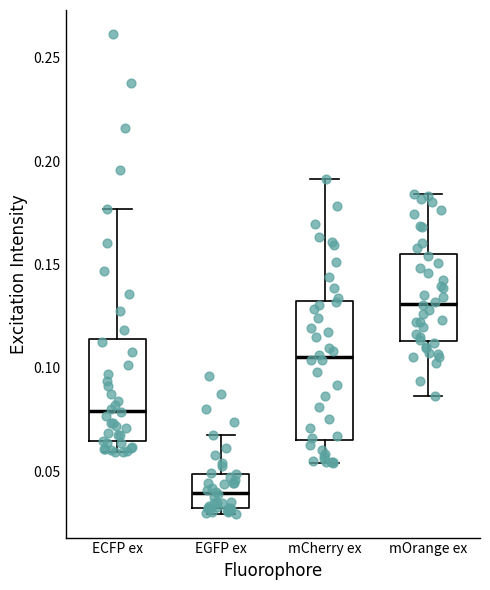

Reading left to right, transcribe this box plot: for each box, give where its median line is, the range the box spans, and where its two whiskers end, as read against the y-axis. The values are not printed on the chart, so give them approximately, as read against the axis.

ECFP ex: median 0.080, box 0.065 to 0.115, whiskers 0.060 to 0.175
EGFP ex: median 0.040, box 0.030 to 0.050, whiskers 0.030 (just below the box's lower edge) to 0.070
mCherry ex: median 0.105, box 0.065 to 0.130, whiskers 0.055 to 0.190
mOrange ex: median 0.130, box 0.115 to 0.155, whiskers 0.085 to 0.185